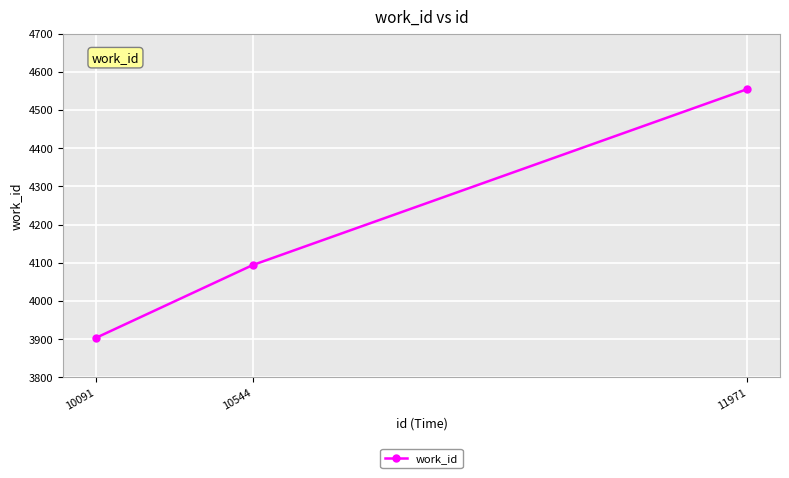

How many values are below 4094?

1